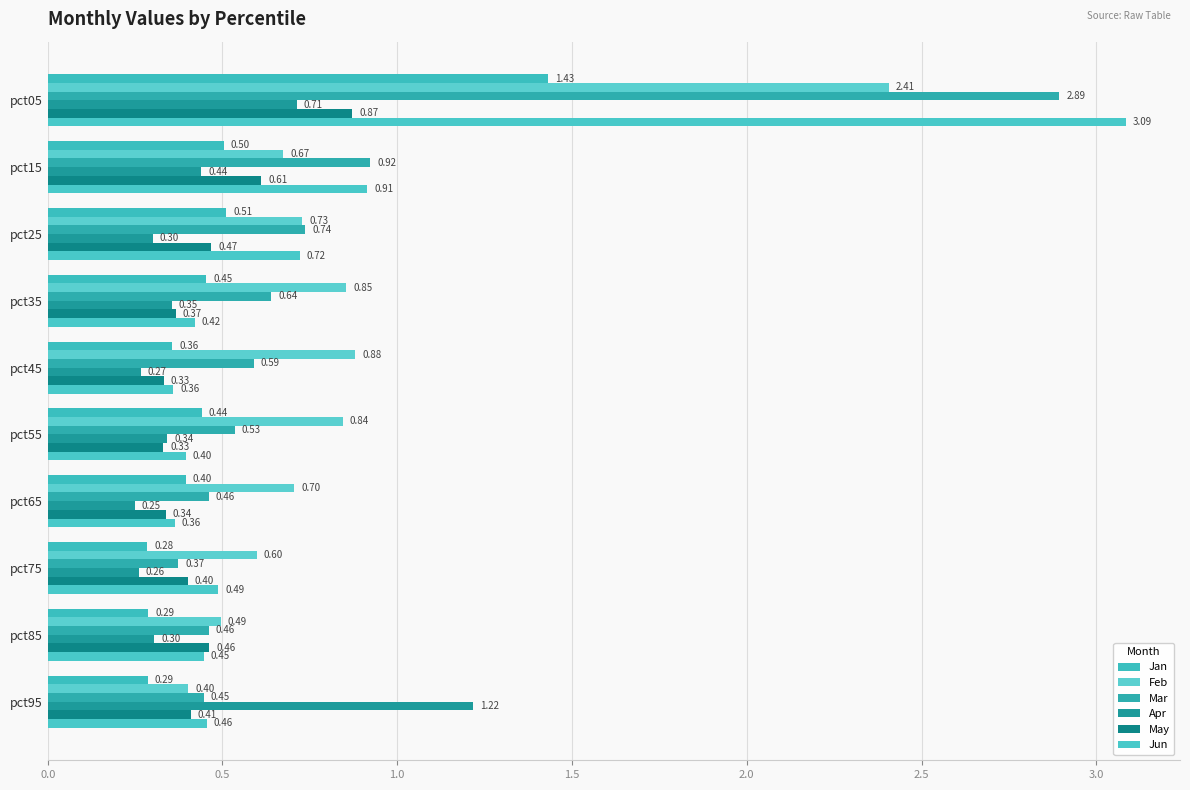

Rank the series by their maximum value, from highest to lowest.

Jun, Mar, Feb, Jan, Apr, May